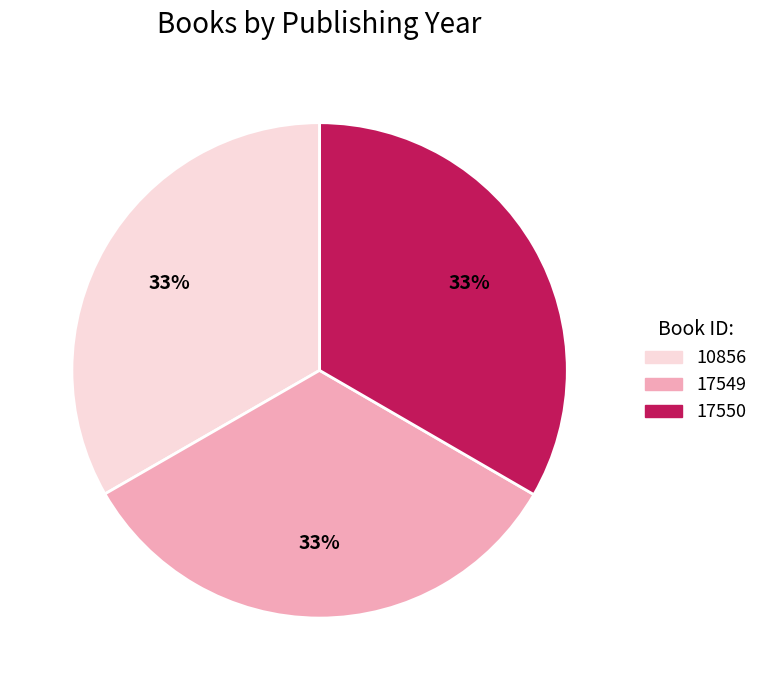

To the nearest percent, what percentage of the pie is 17549?

33%